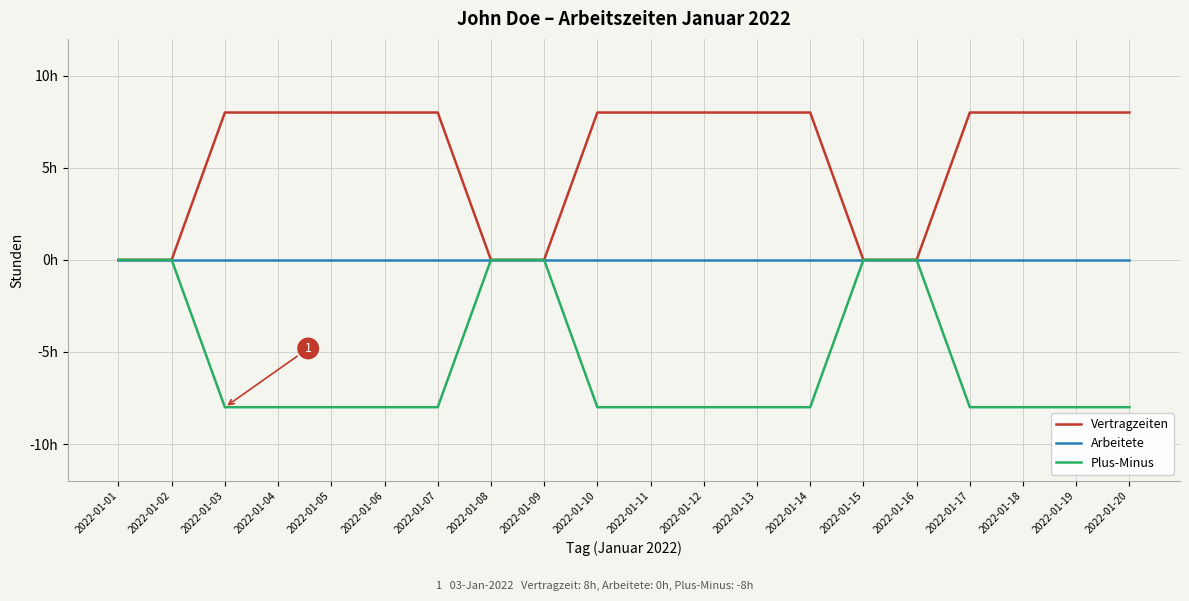

What value does the Plus-Minus series have at 2022-01-03?

-8